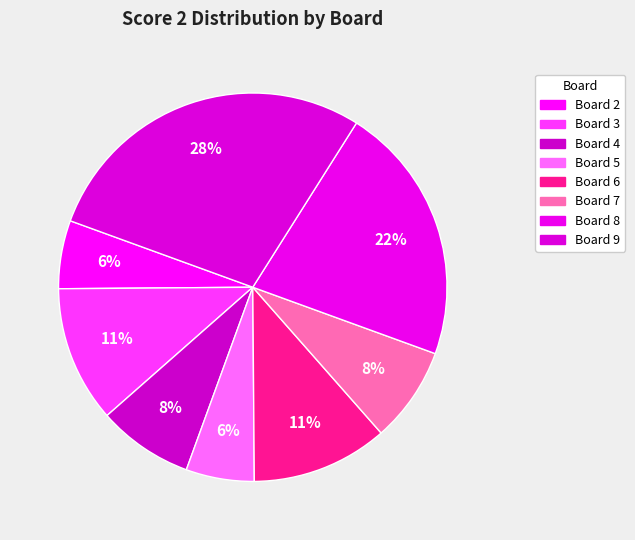

Count the number of slices in the pie.

8